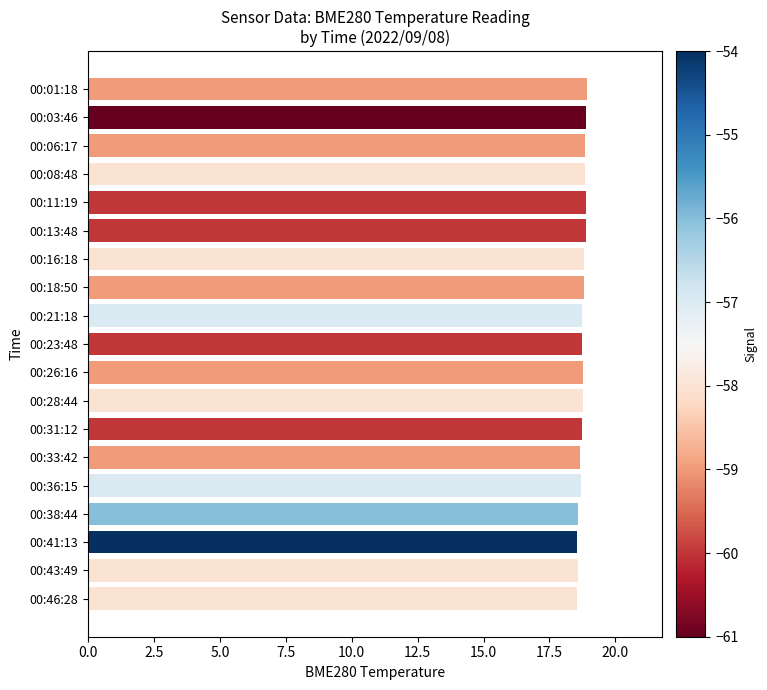

True or false: the data shows 18.8 at 00:06:17.

True